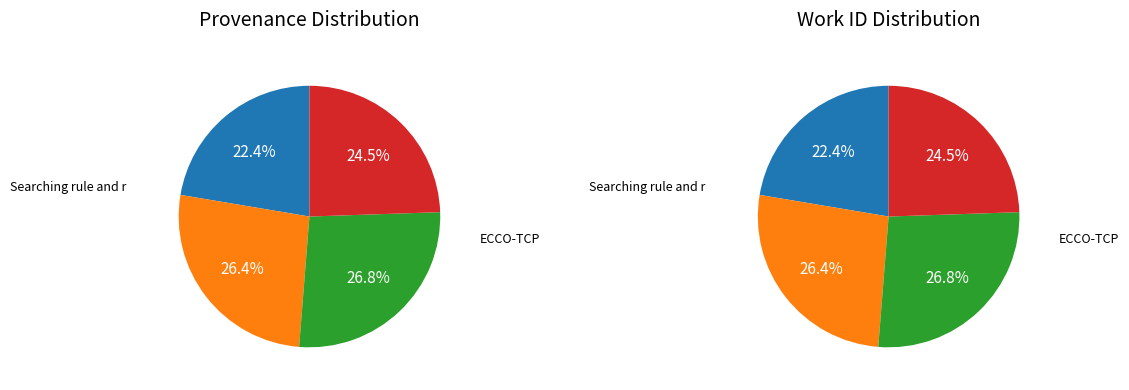

Is there a majority slice in this chart?

No